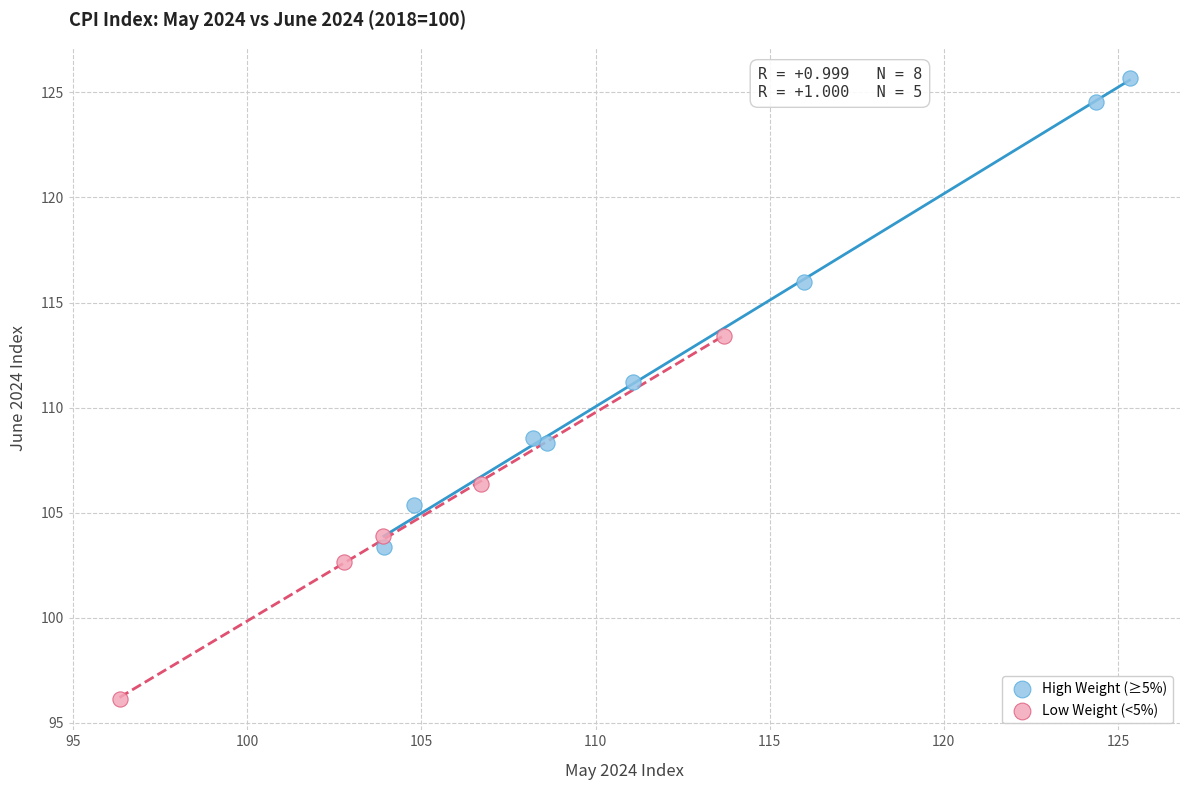

Which series contains the highest Y value?

High Weight (≥5%)